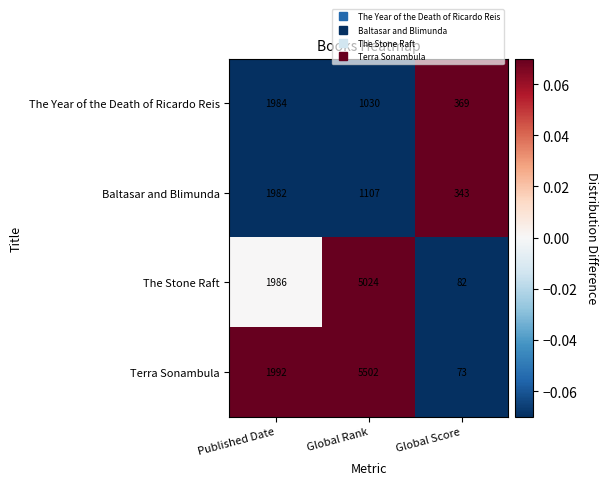

The value of The Year of the Death of Ricardo Reis at Published Date is 1984. True or false?

True